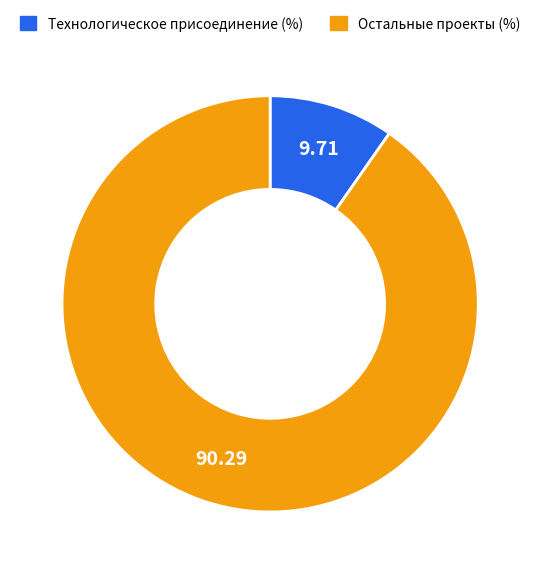

Count the number of slices in the pie.

2